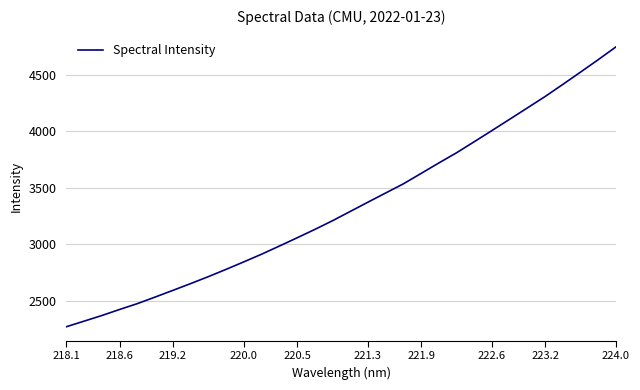

What is the maximum value shown in the chart?

4744.8